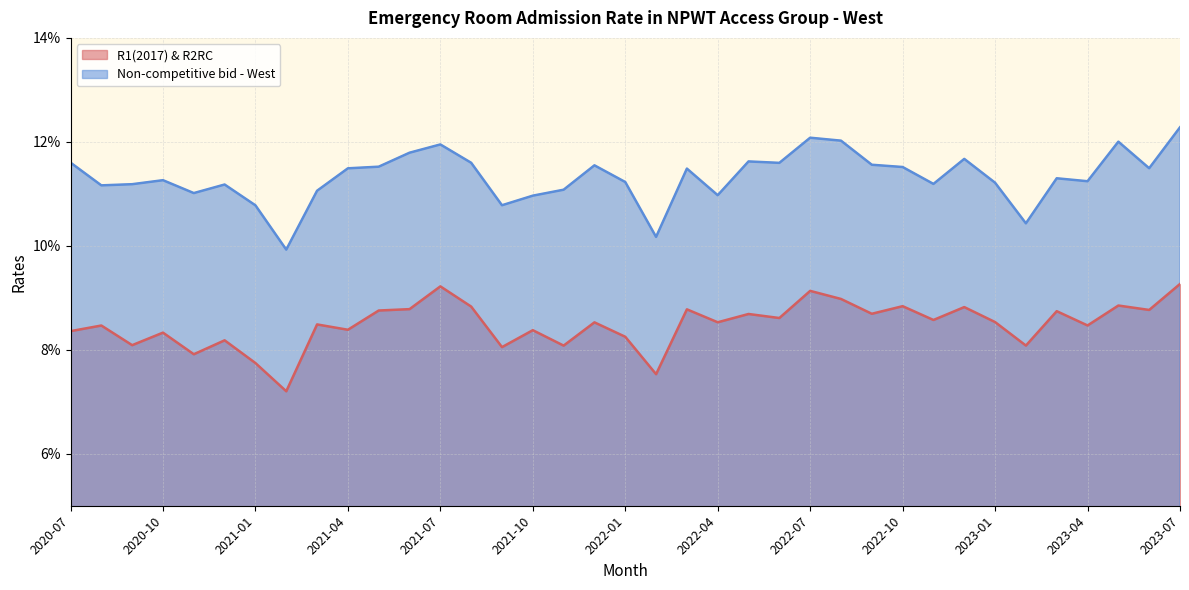

What are all the series names shown in the legend?

R1(2017) & R2RC, Non-competitive bid - West